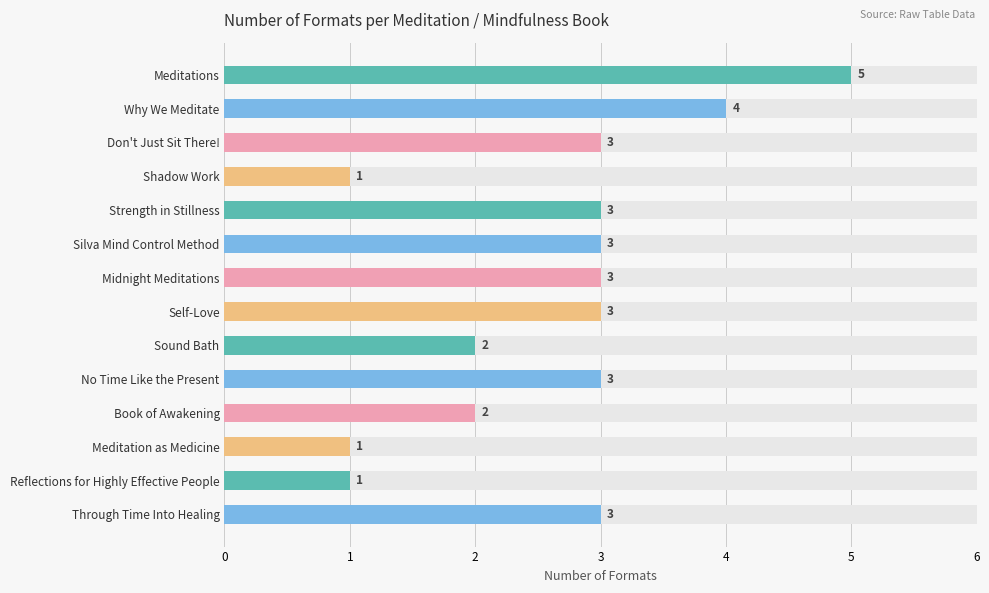

Does the chart contain any negative values?

No